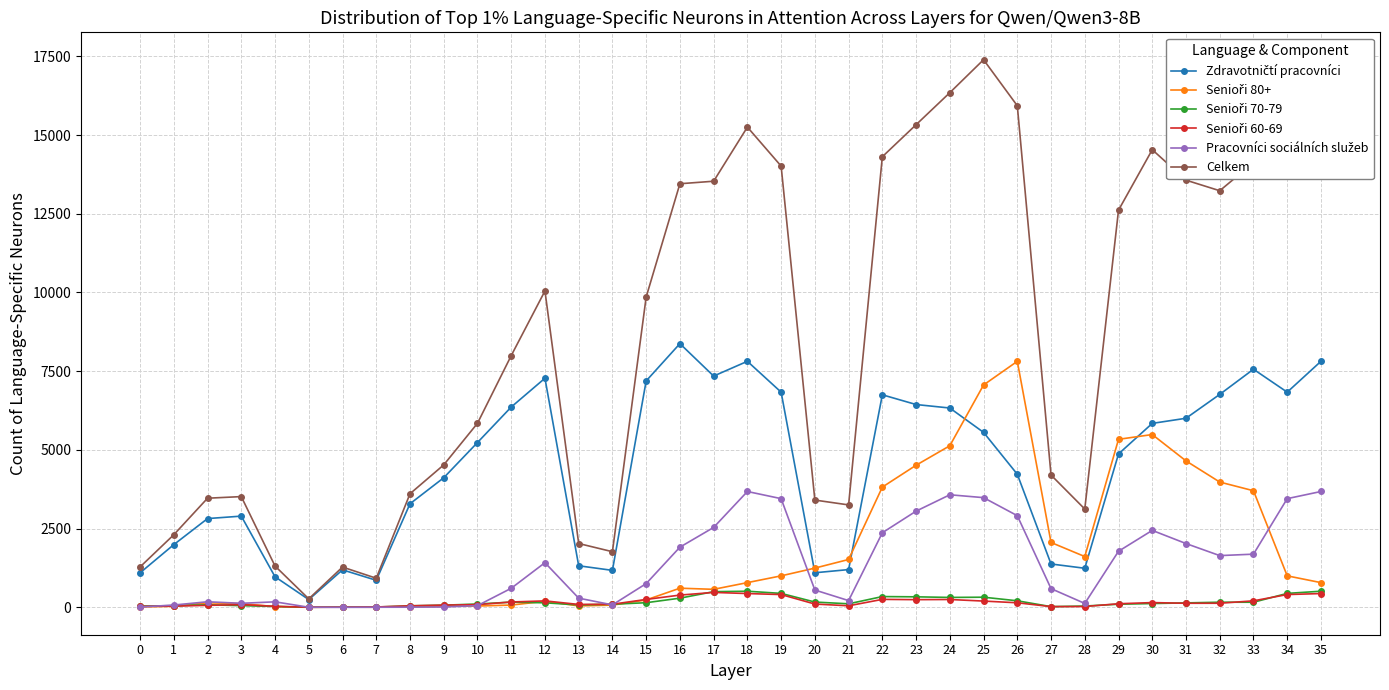

What is the maximum value shown in the chart?

17392